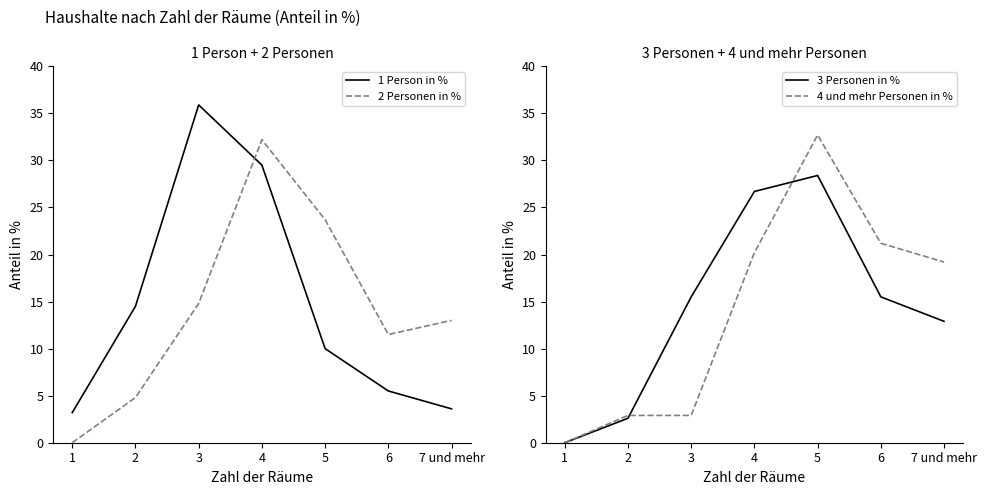

How many values in the 4 und mehr Personen in % series exceed 19?

4